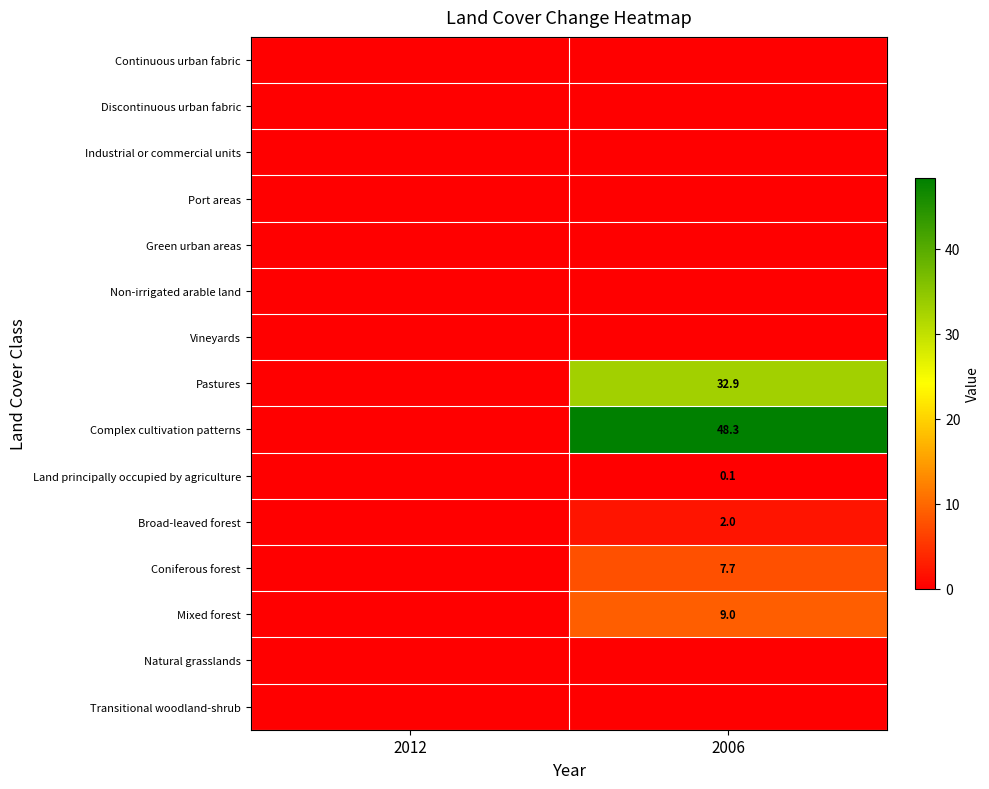

What is the difference between the highest and lowest values at 2006?

48.3